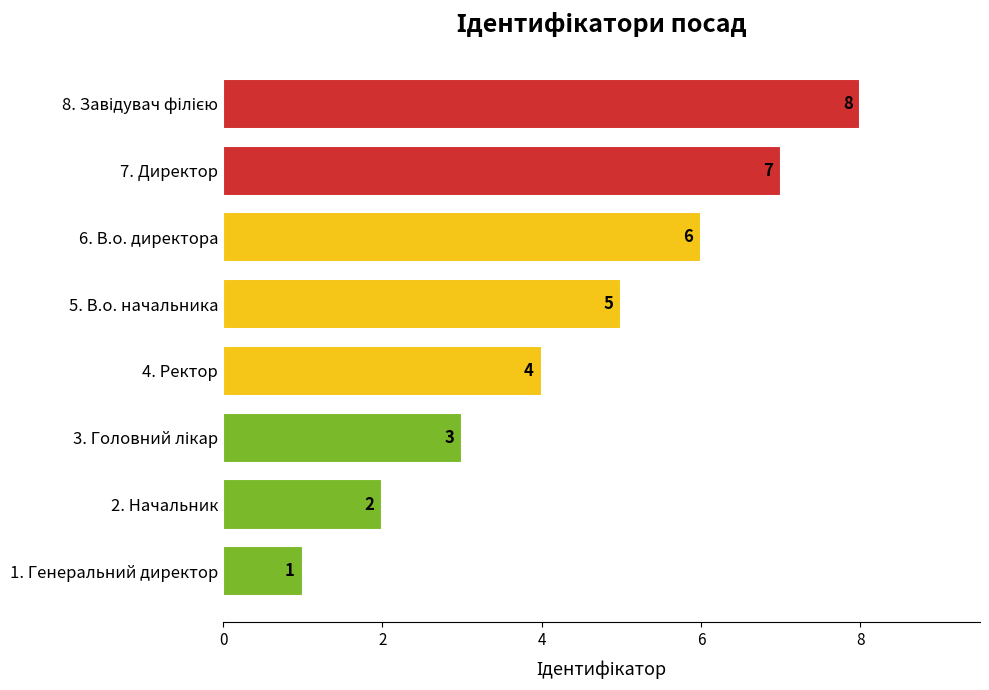

Between 6. В.о. директора and 4. Ректор, which is larger?

6. В.о. директора